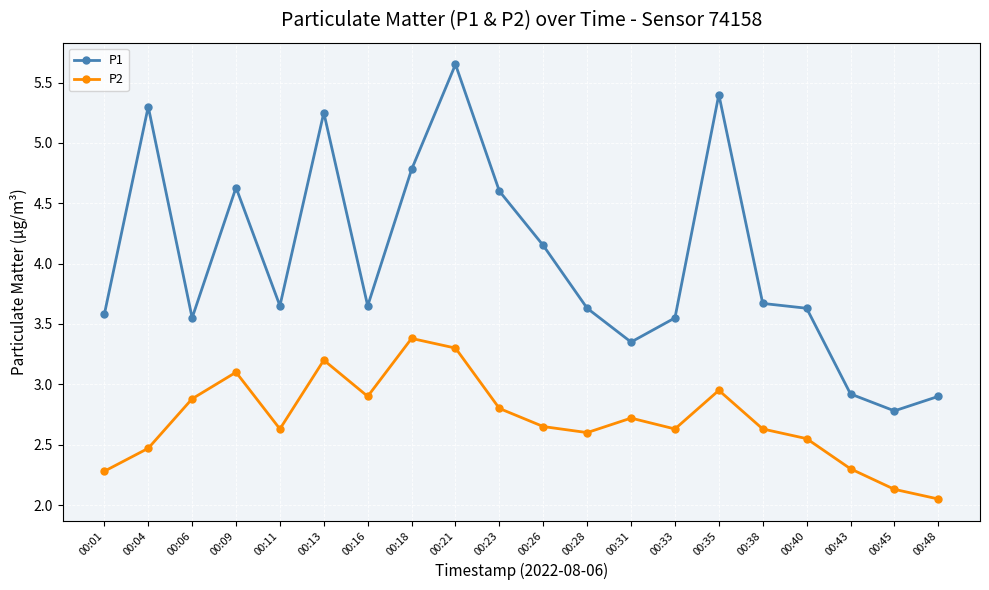

In P2, how many points are lower than both neighbors (excluding endpoints)?

4